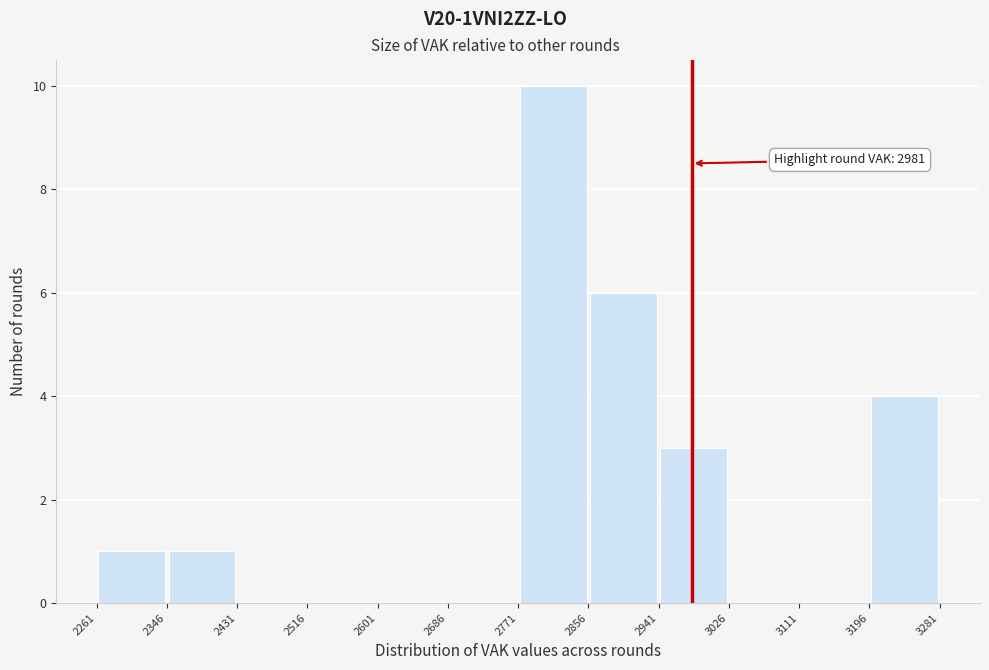

Which range on the x-axis has the tallest bar?

2771 to 2856